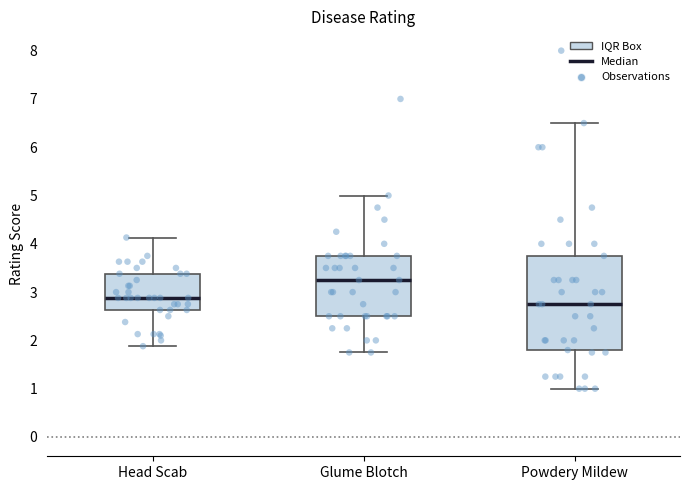

Where does the upper whisker of the box for Powdery Mildew end on the y-axis? The values are not printed on the chart, so give them approximately, as read against the axis.

6.5